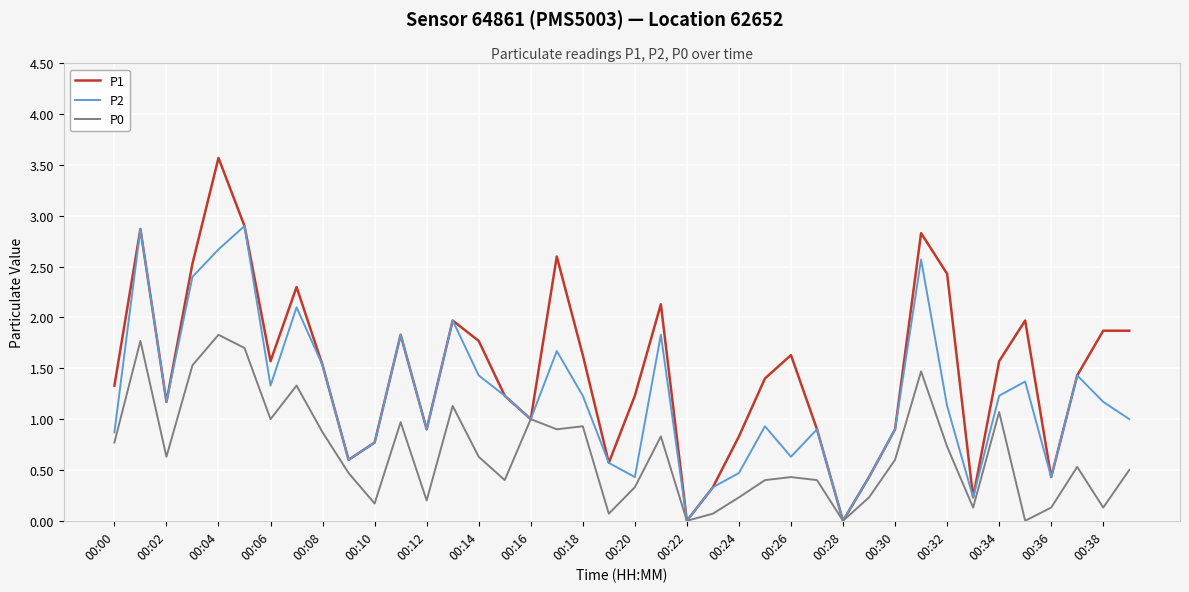

What is the maximum value shown in the chart?

3.6